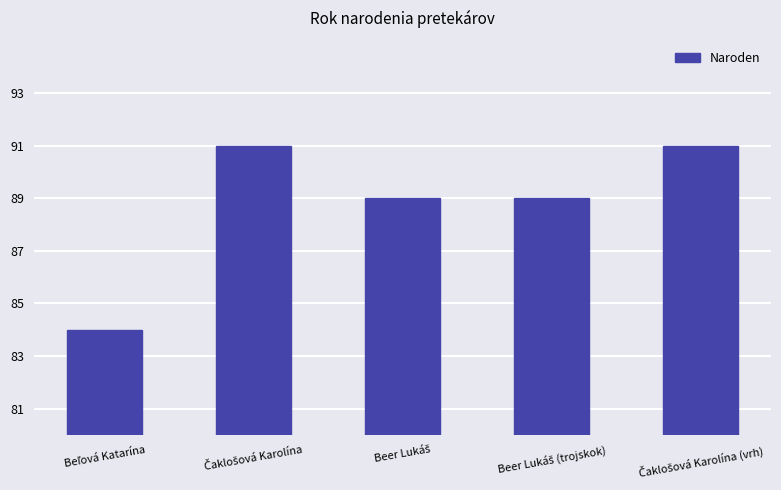

What is the average value?

89